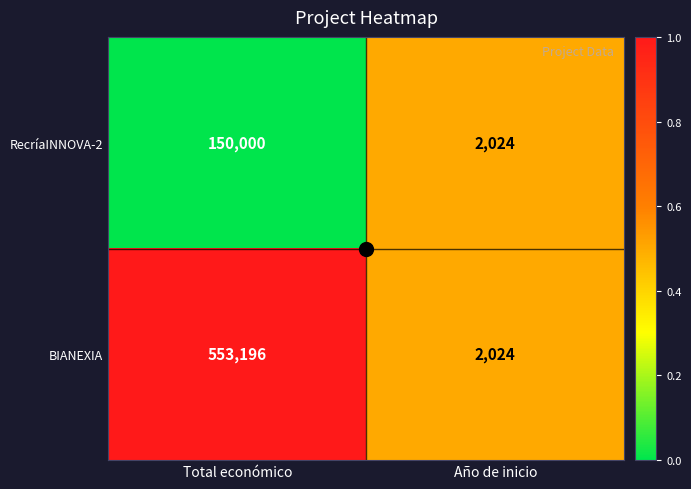

Read the RecríaINNOVA-2 value at Año de inicio.

2024